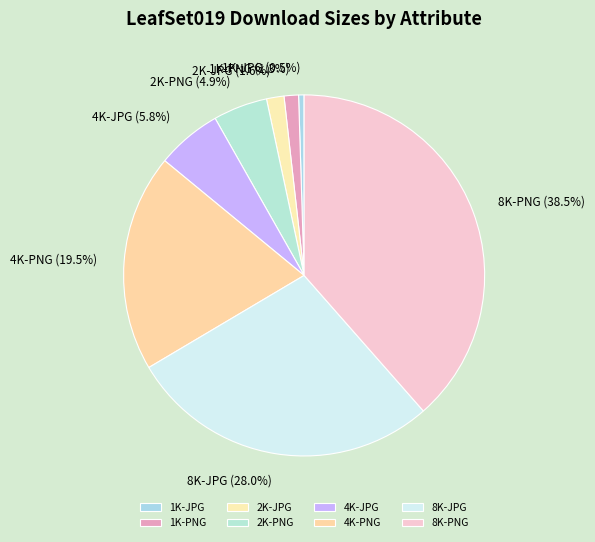

Between 2K-JPG and 2K-PNG, which is larger?

2K-PNG